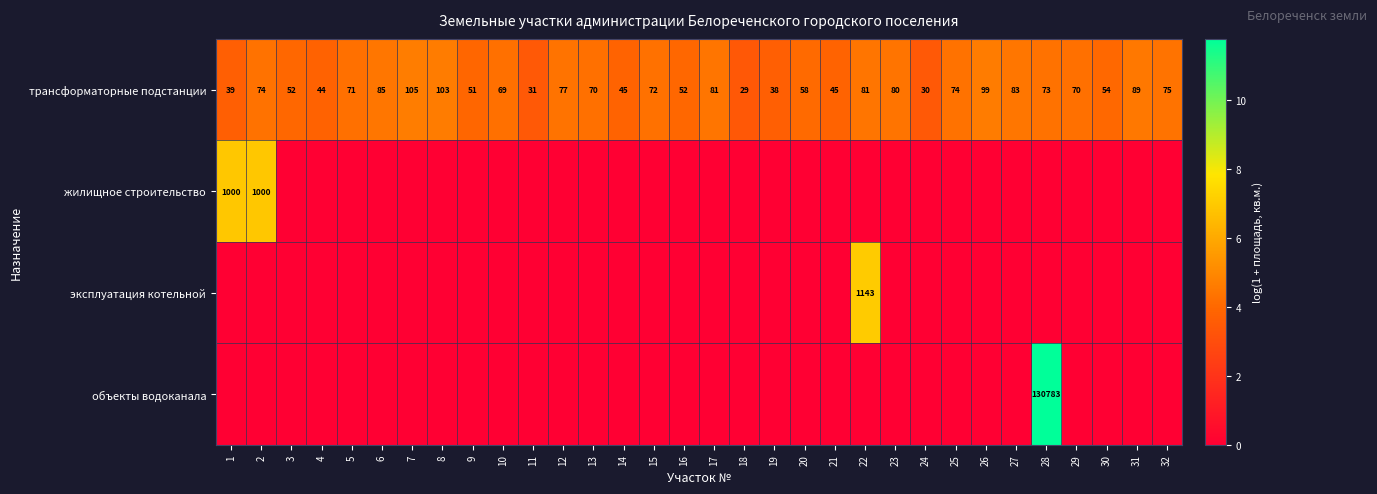

The value of трансформаторные подстанции at 32 is 75. True or false?

True